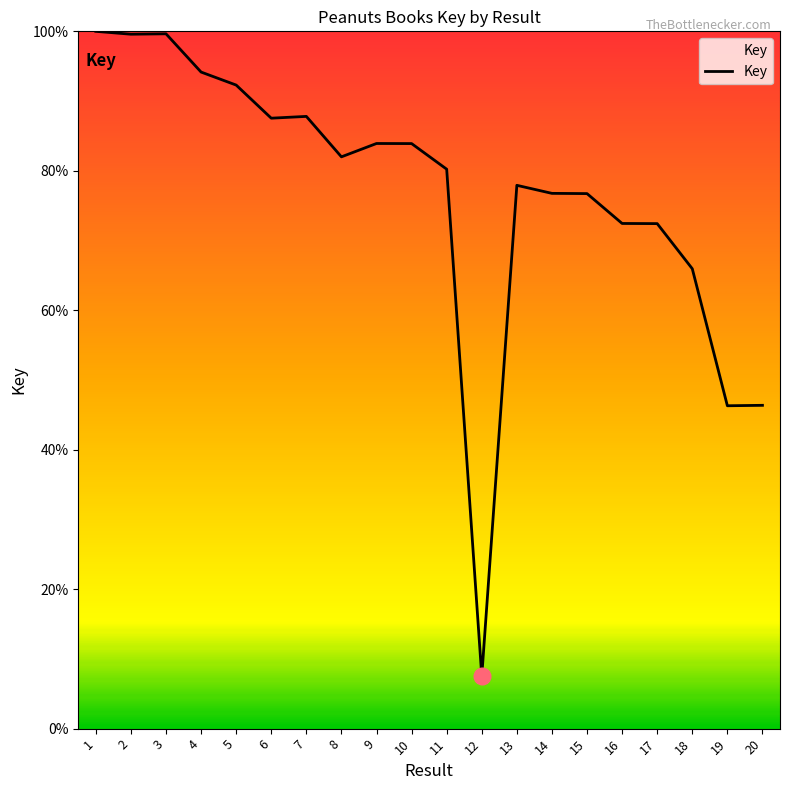

What is the difference between the values at 16 and 13?

5.5